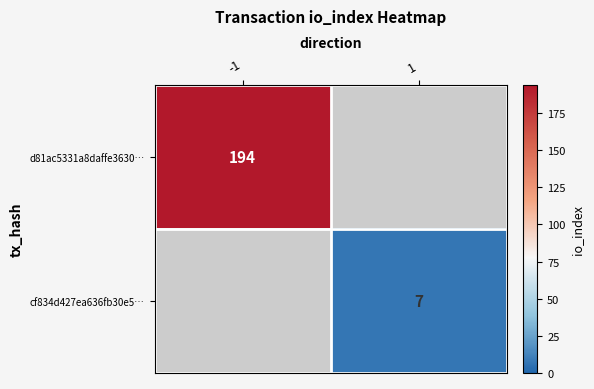

The d81ac5331a8daffe3630… series shows 305 at -1. True or false?

False